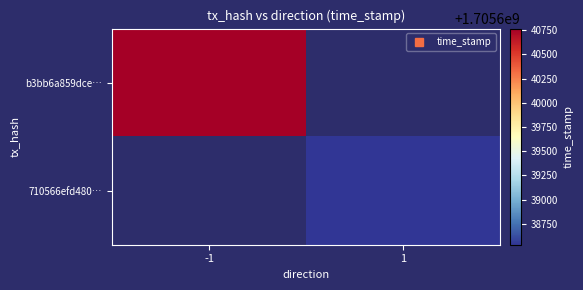

At how many categories does at least one series exceed 1705640577?

1